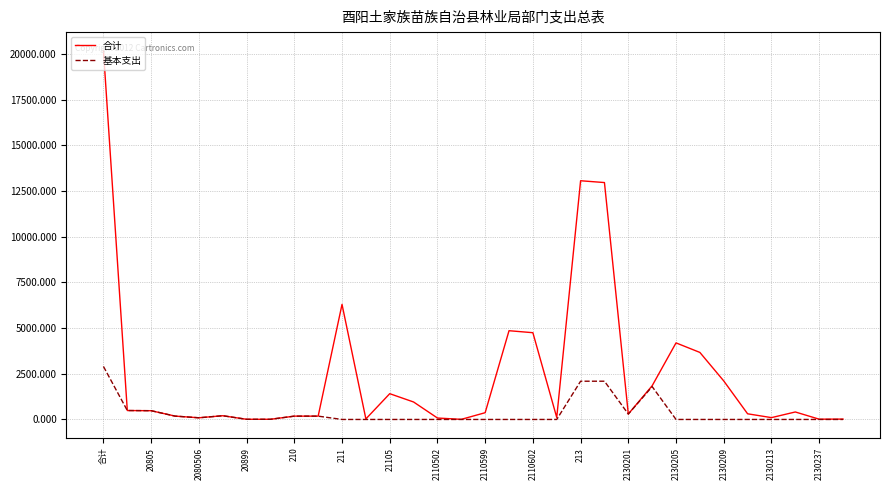

List the series in order of their overall mean, highest first.

合计, 基本支出